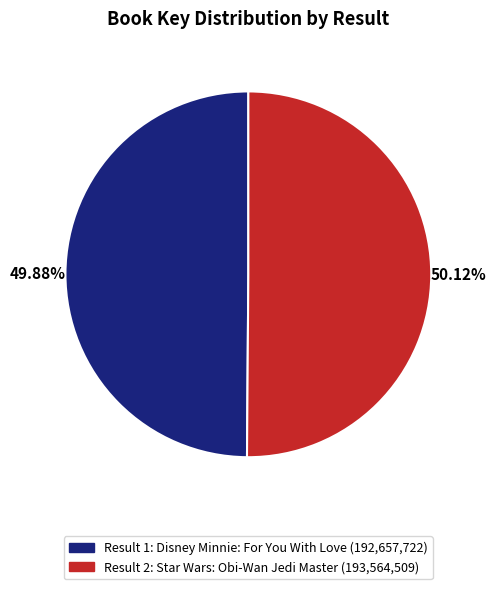

Is there a majority slice in this chart?

Yes